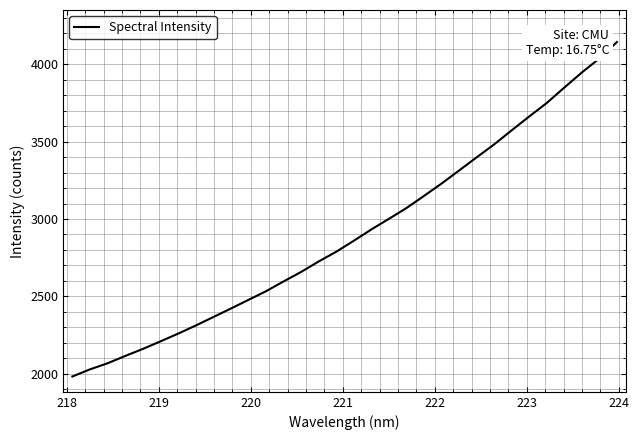

What is the difference between the second highest and second lowest values?

2009.9